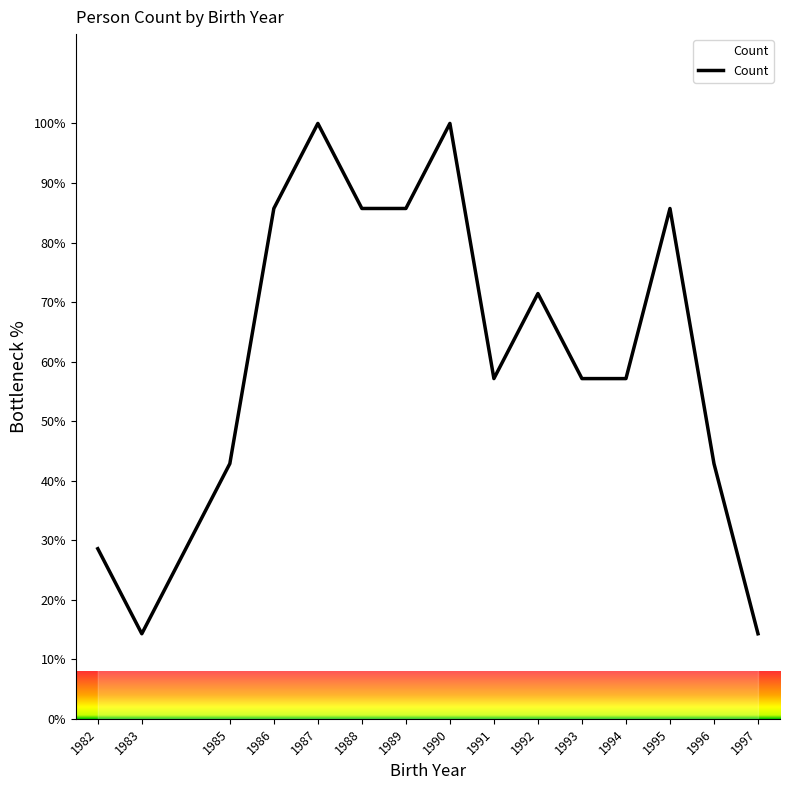

What is the change in value from 1987 to 1994?

-42.9